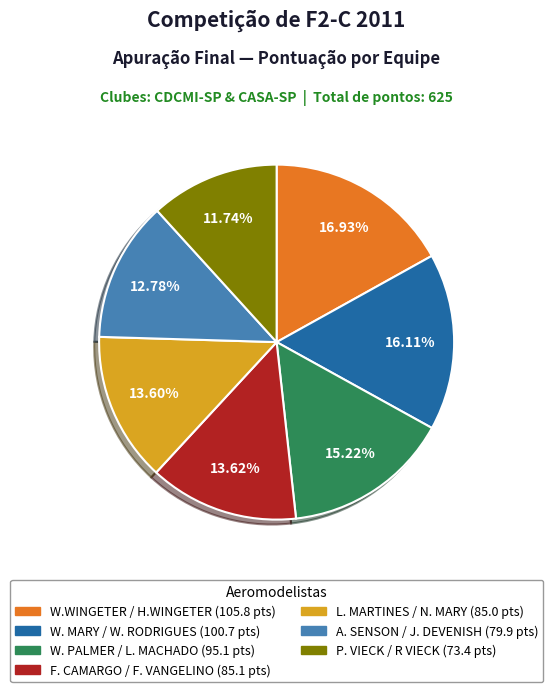

What is the ratio of the value at A. SENSON / J. DEVENISH to the value at W. MARY / W. RODRIGUES?

0.8